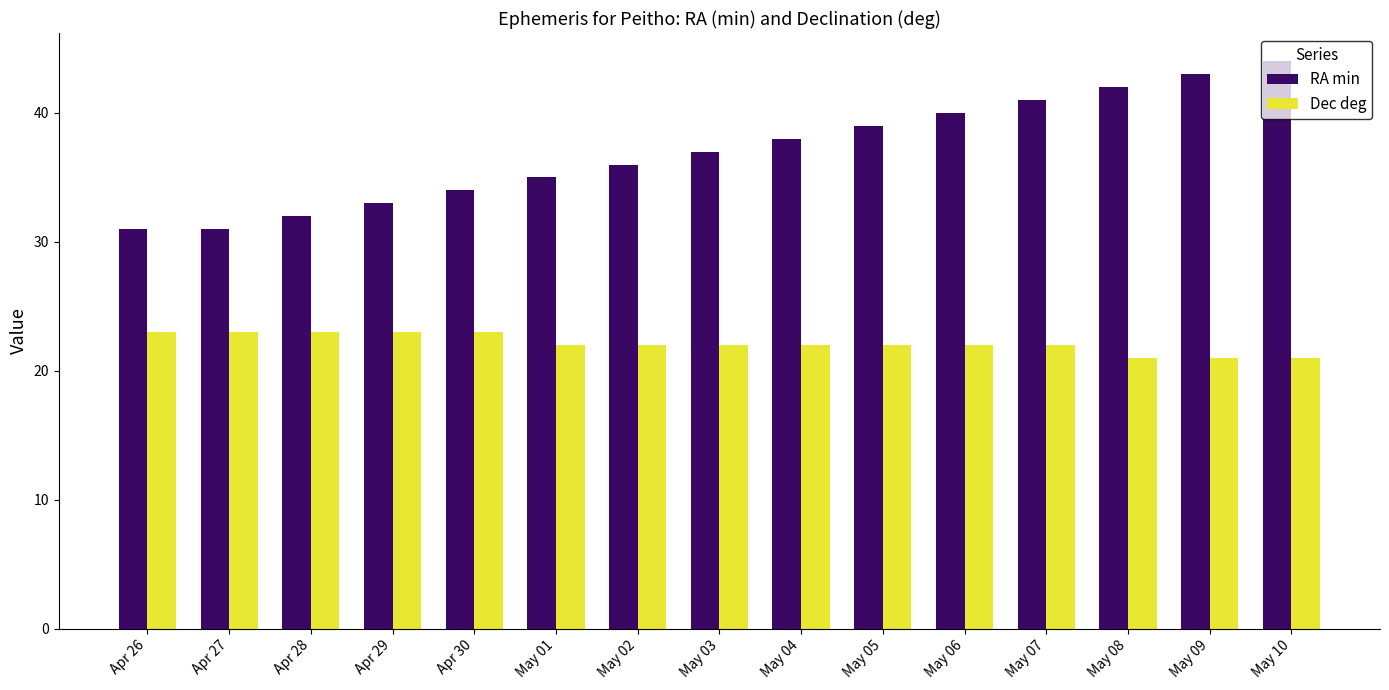

What is the value of the Dec deg bar at the 12th from the left?

22